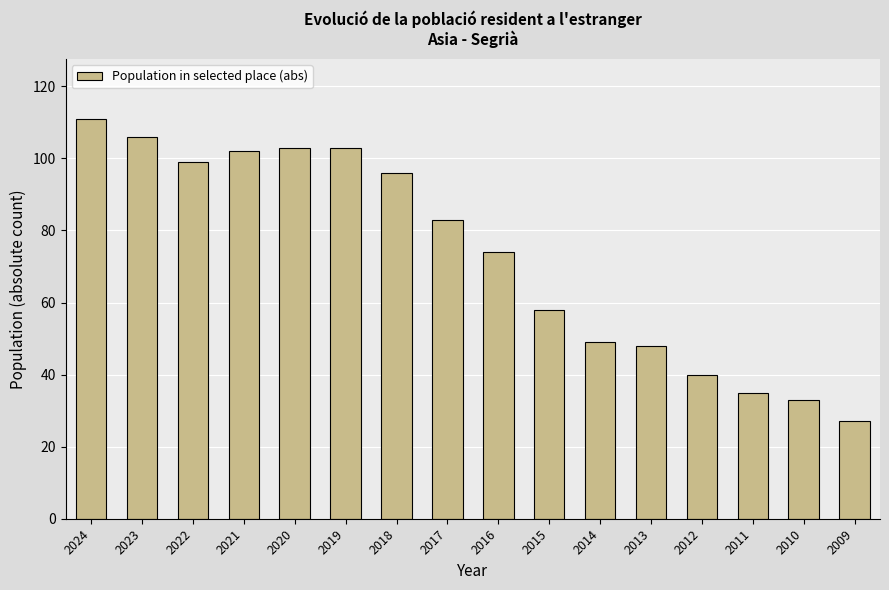

What is the greatest value displayed?

111